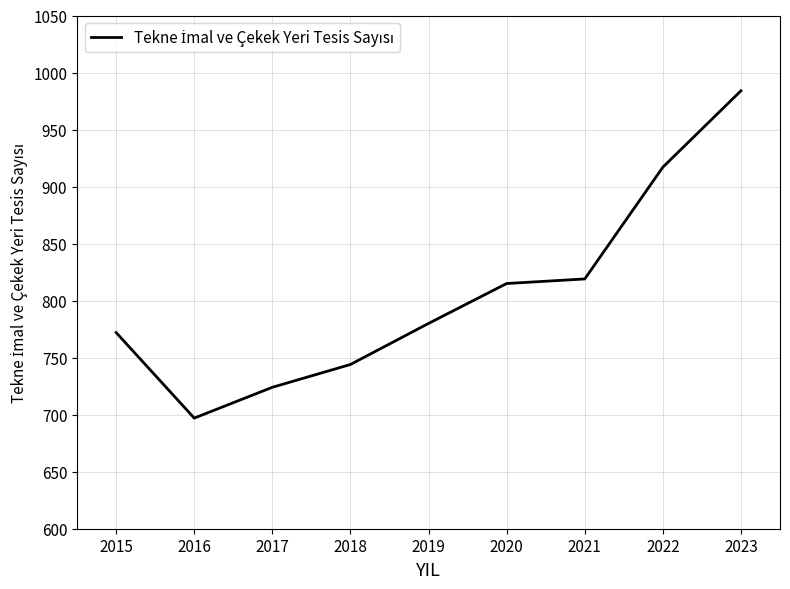

How many categories are shown in the chart?

9